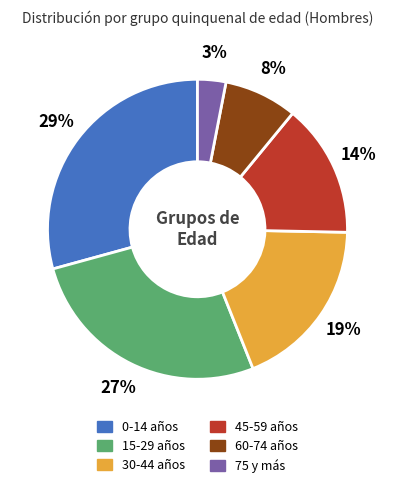

Is there a majority slice in this chart?

No